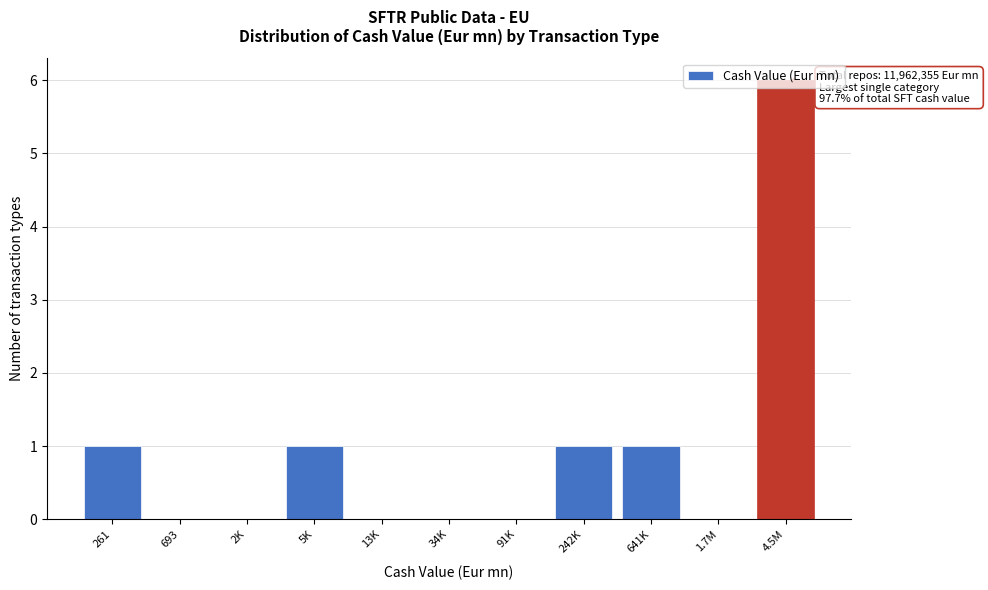

Between 34K and 4.5M, which is larger?

4.5M